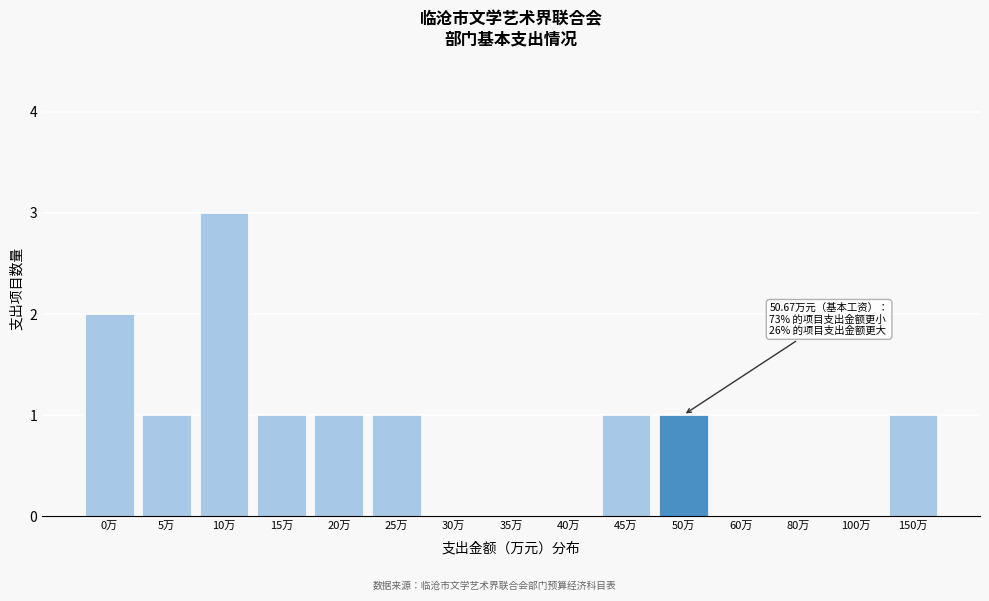

Reading left to right, what are all the values shown in this chart?

0万=2	5万=1	10万=3	15万=1	20万=1	25万=1	30万=0	35万=0	40万=0	45万=1	50万=1	60万=0	80万=0	100万=0	150万=1